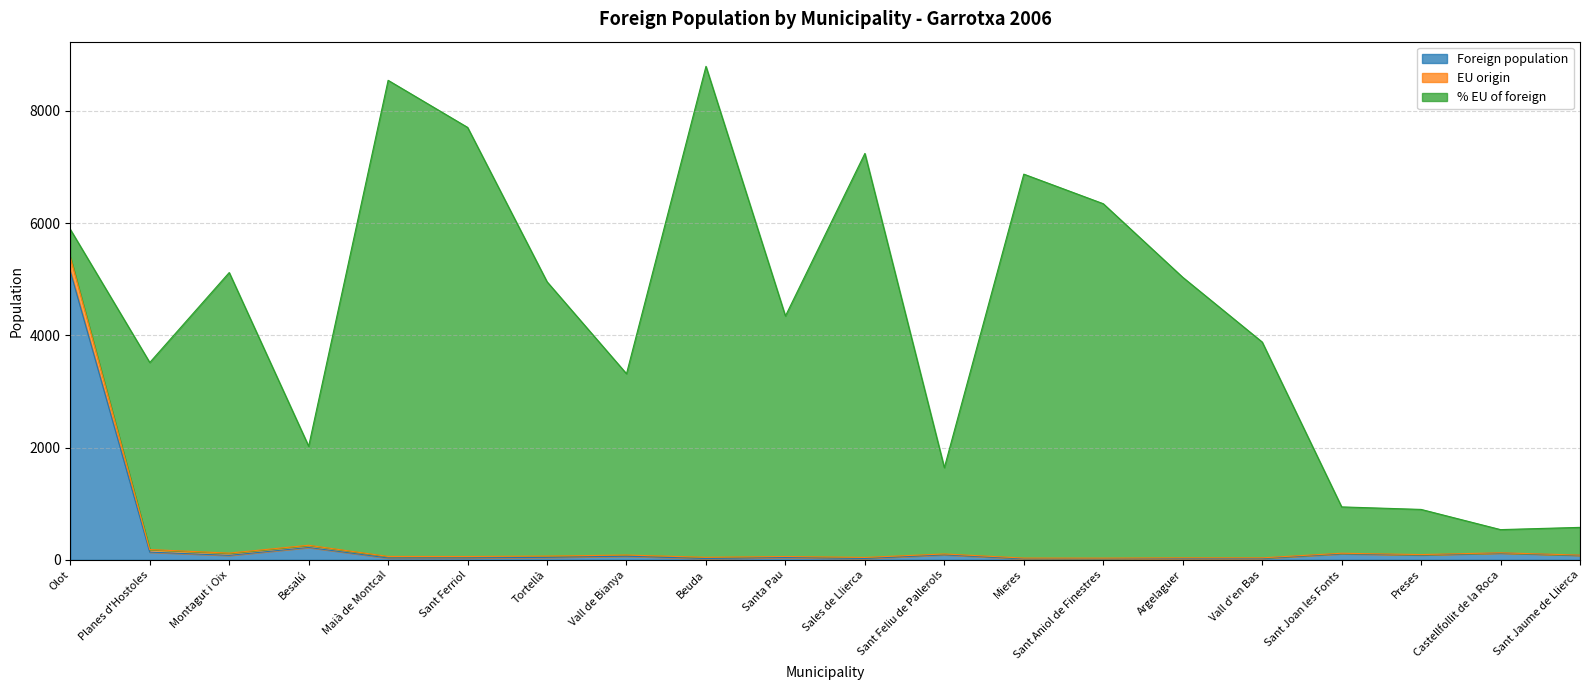

At which label does Foreign population reach its peak?

Olot